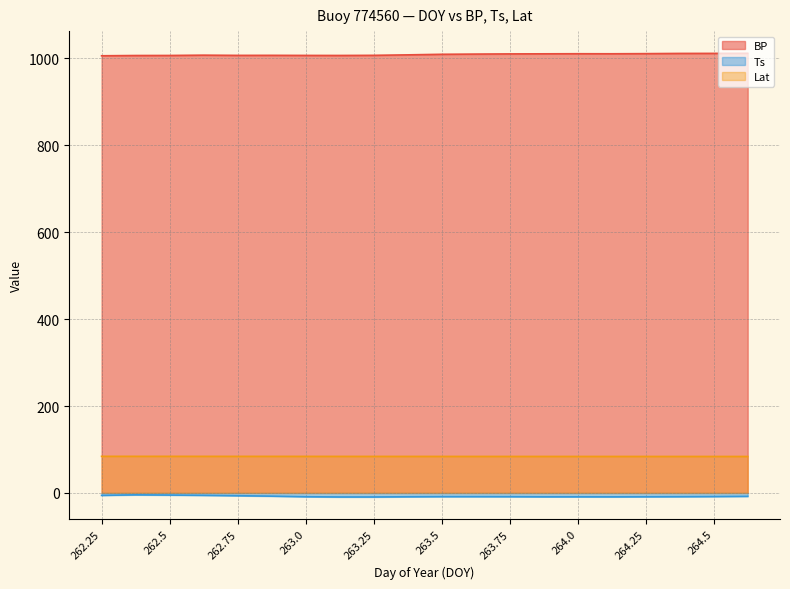

What is the total value across all series at 263.25?

1081.9